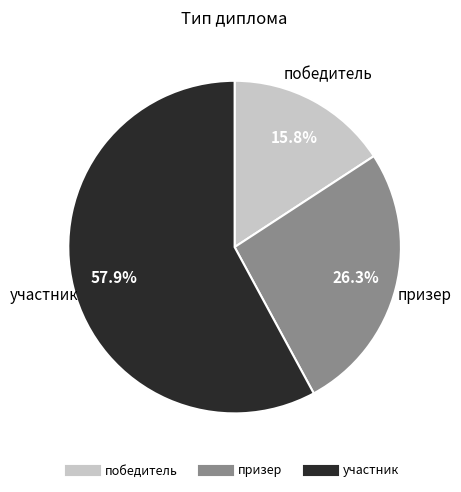

Count the number of slices in the pie.

3